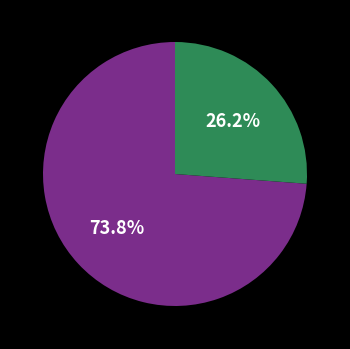

Does any single category account for the majority?

Yes